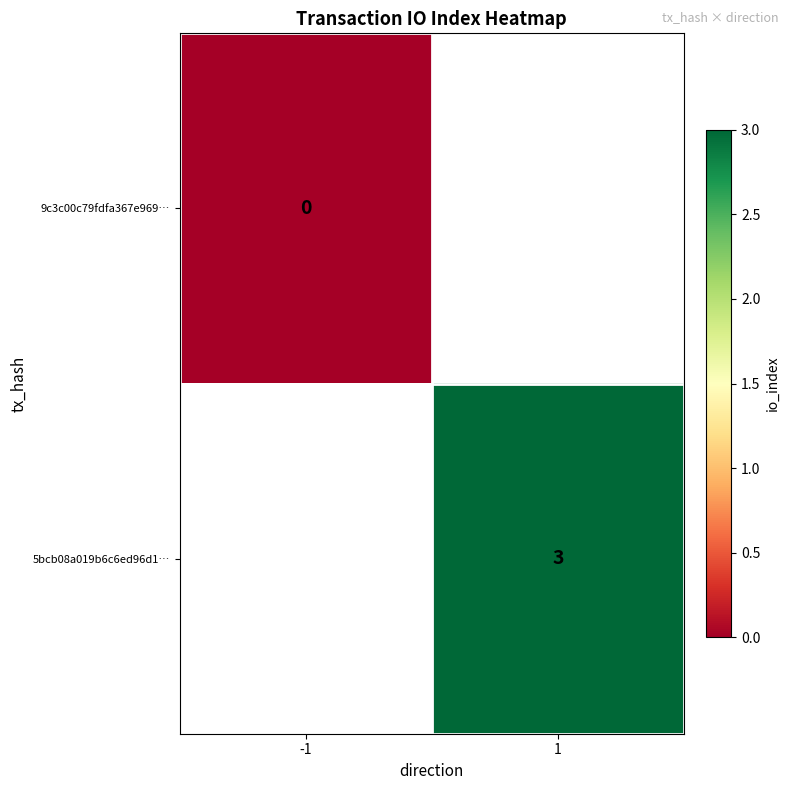

Is the value of 5bcb08a019b6c6ed96d1… at 1 greater than the value of 9c3c00c79fdfa367e969… at -1?

Yes